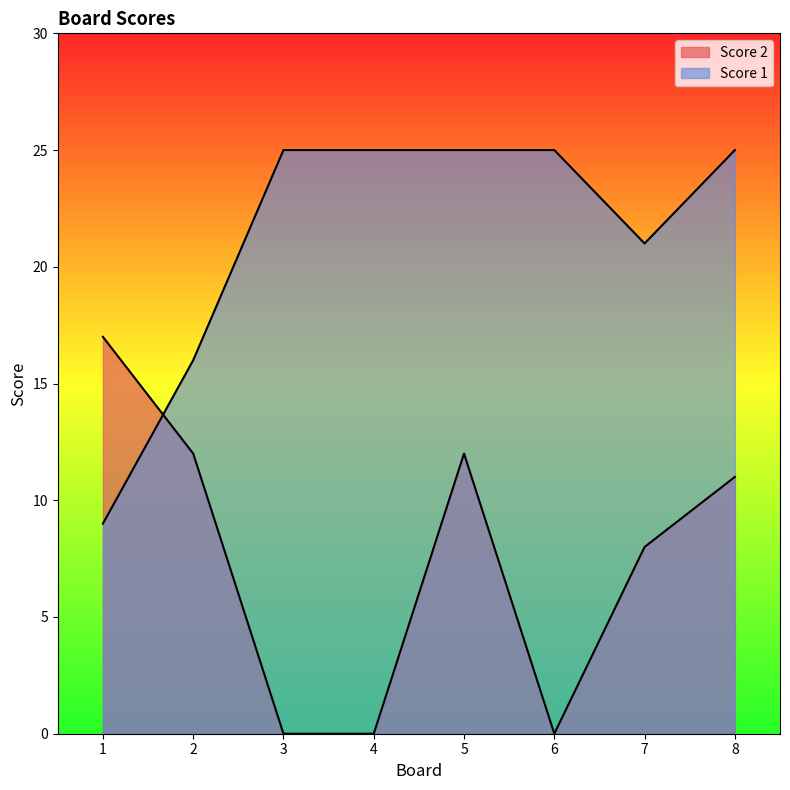

What is the greatest value displayed?

25